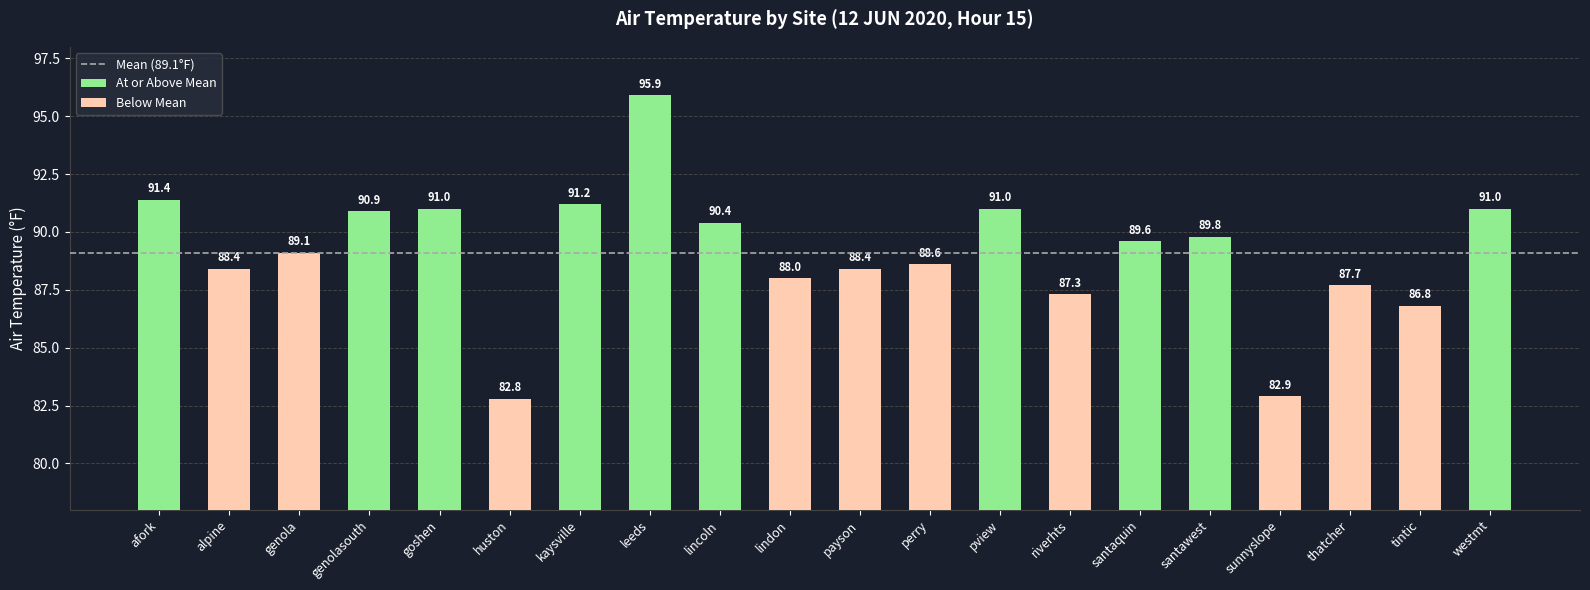

The value at tintic is 86.8. True or false?

True